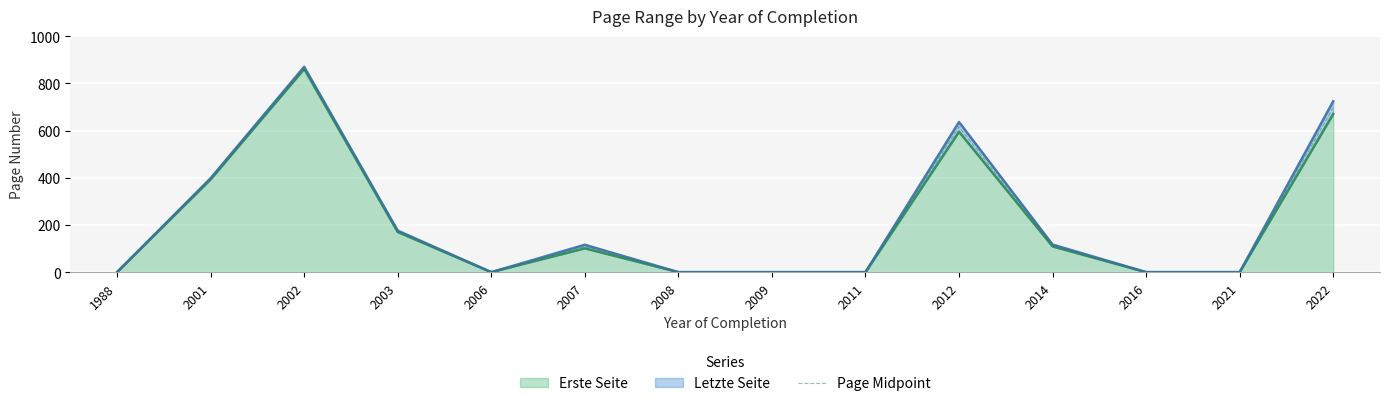

Does the chart display data point markers on the line(s)?

No